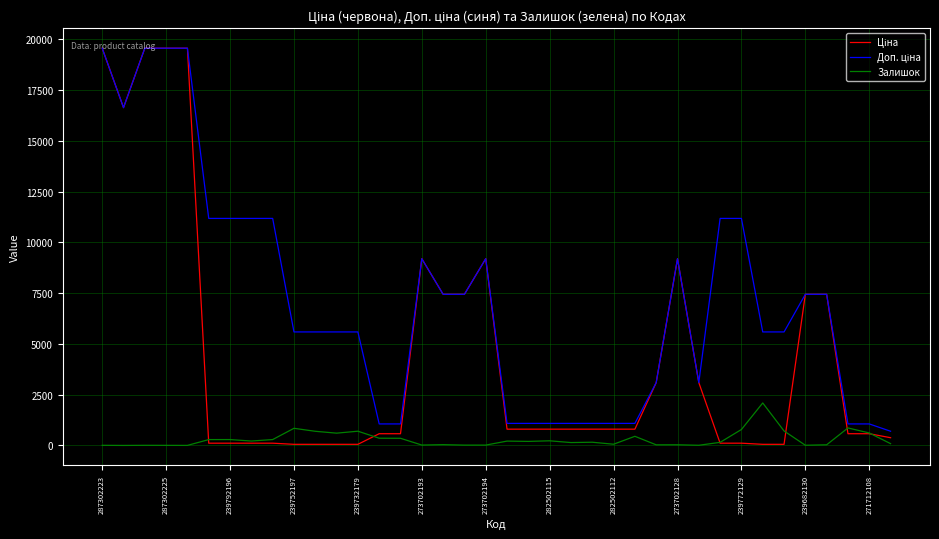

Which series has the largest range (max minus min)?

Ціна